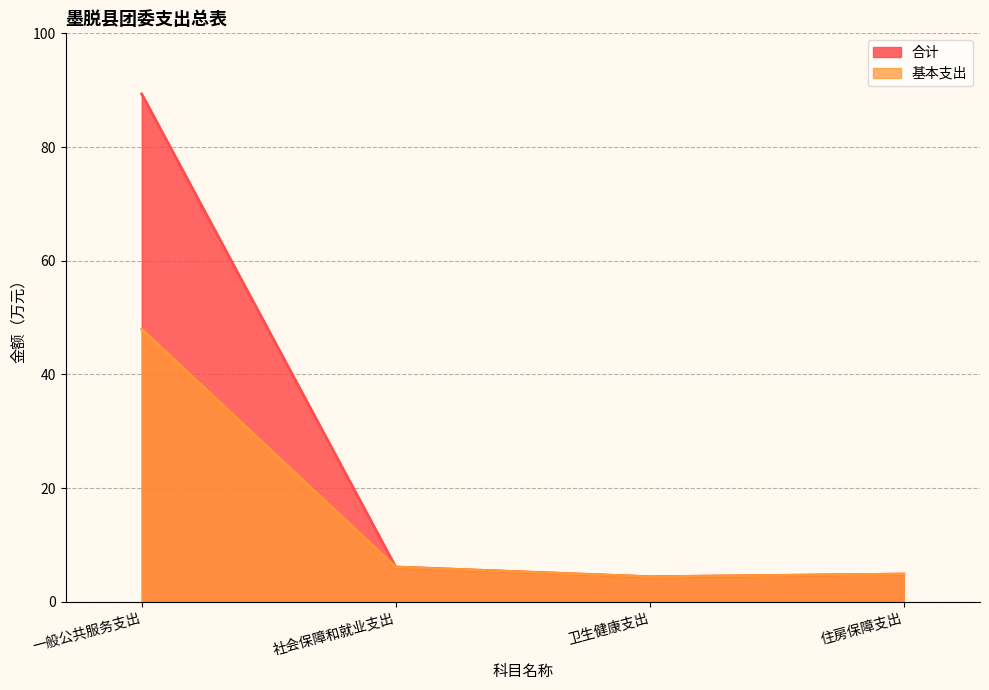

Does the chart have visible grid lines?

Yes